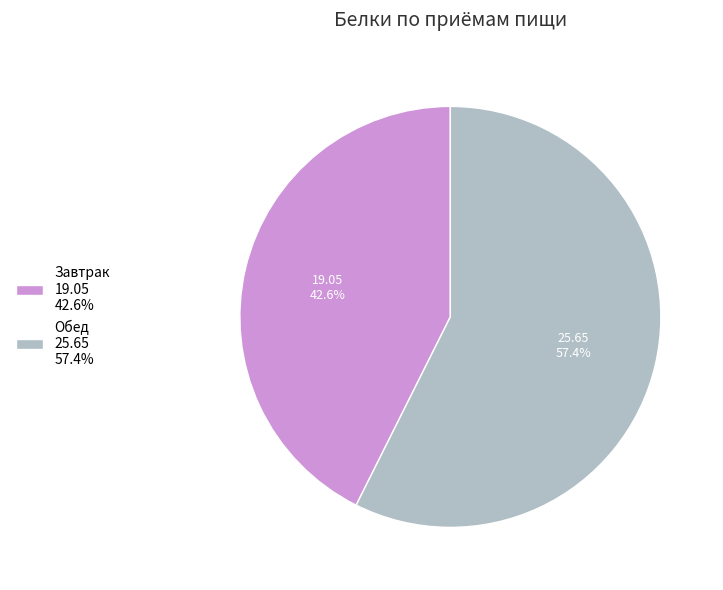

How many slices are in this pie chart?

2